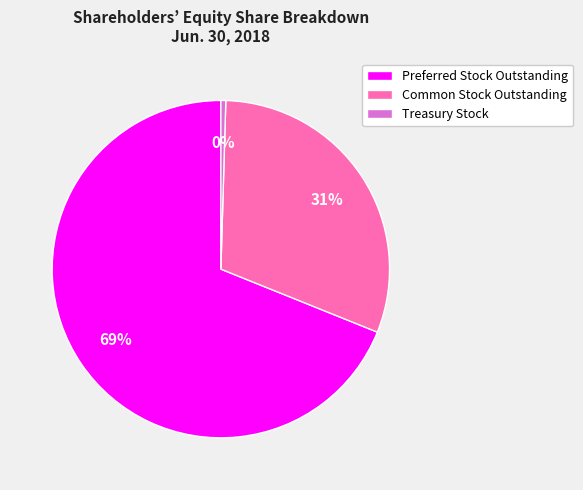

To the nearest percent, what portion does Common Stock Outstanding represent?

31%